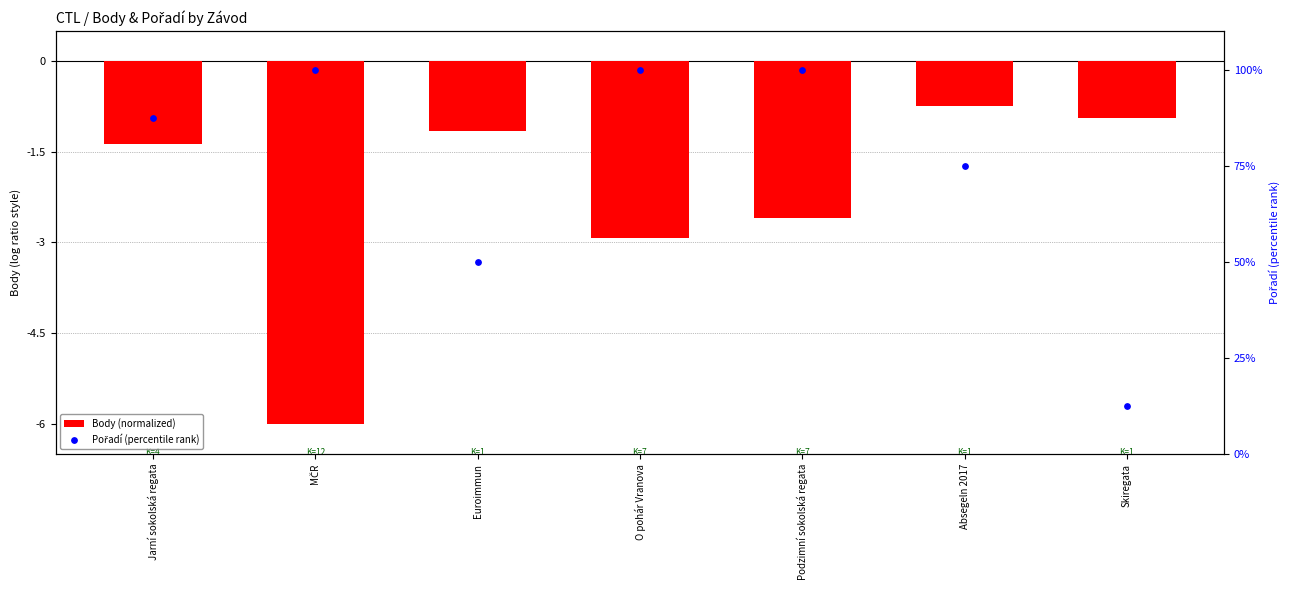

Which series contains the highest Y value?

Pořadí (percentile rank)